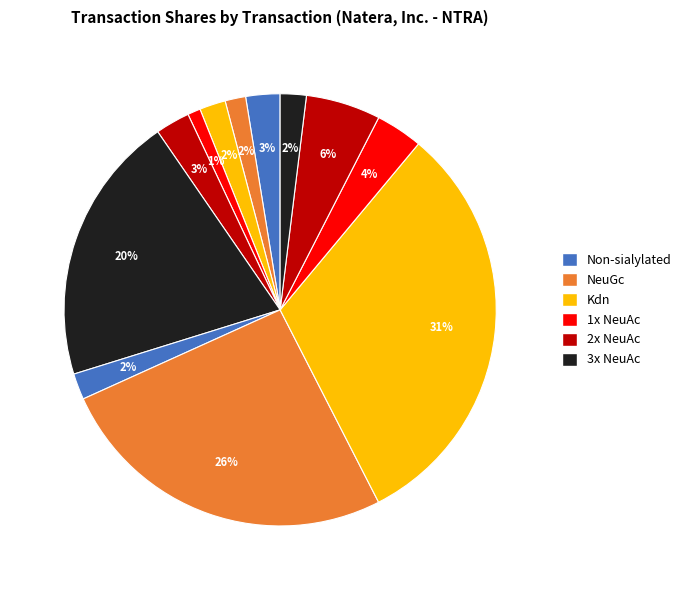

Is there any slice that represents more than half of the pie?

No